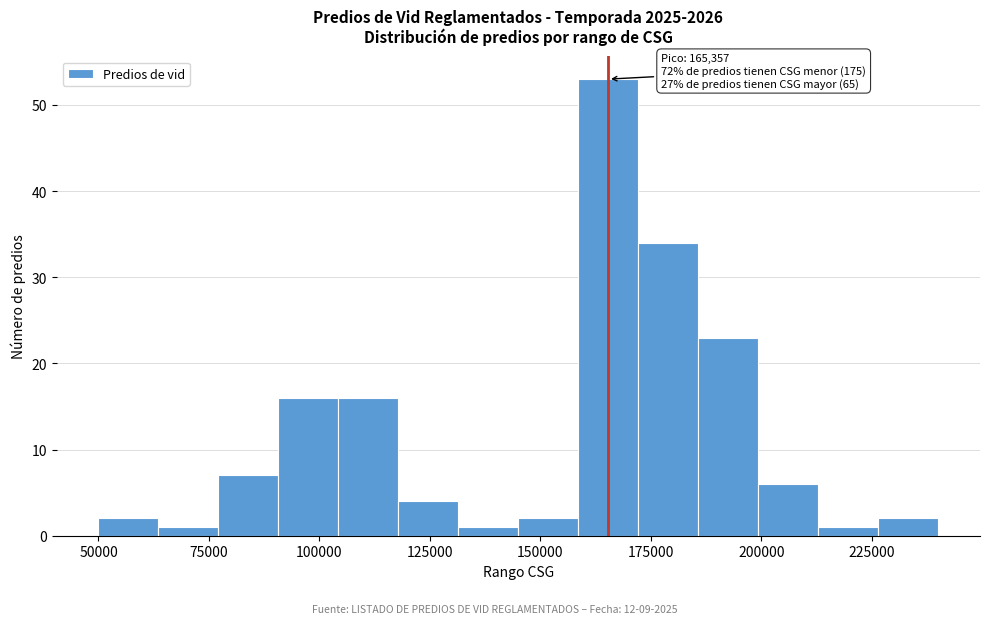

Read against the x-axis, roughly where is the centre of the tallest bar?

165000